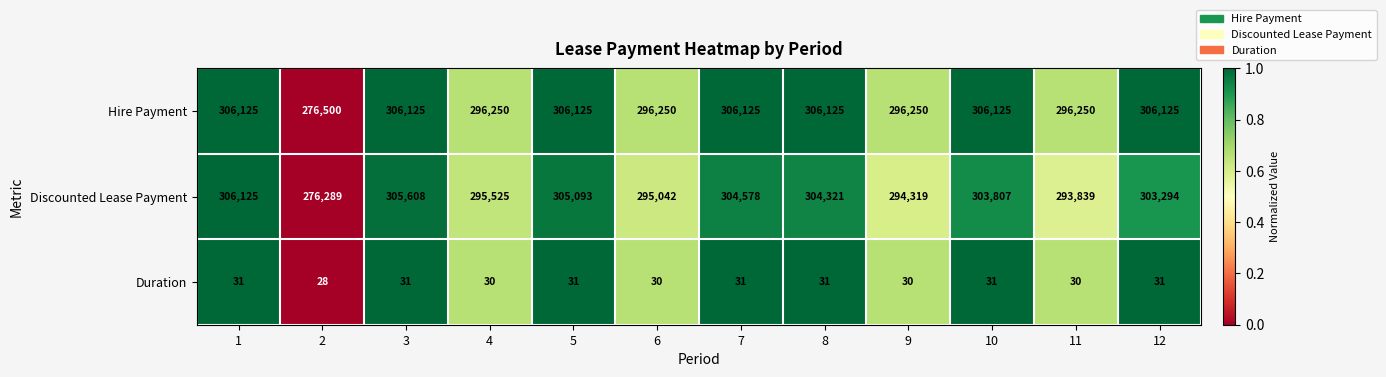

At 3, list the series in order from smallest to largest.

Duration, Discounted Lease Payment, Hire Payment